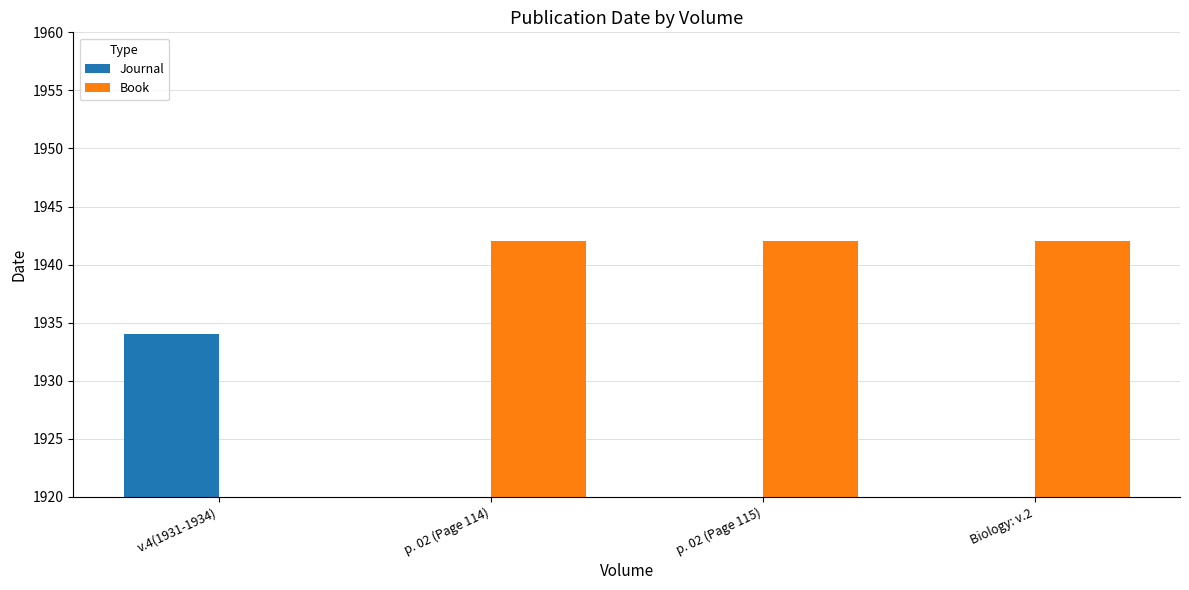

Are the bars horizontal?

No